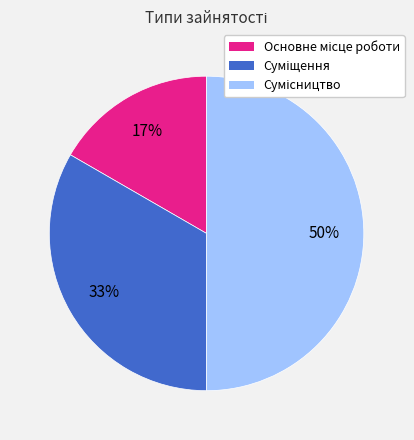

To the nearest percent, what is the average slice percentage?

33%